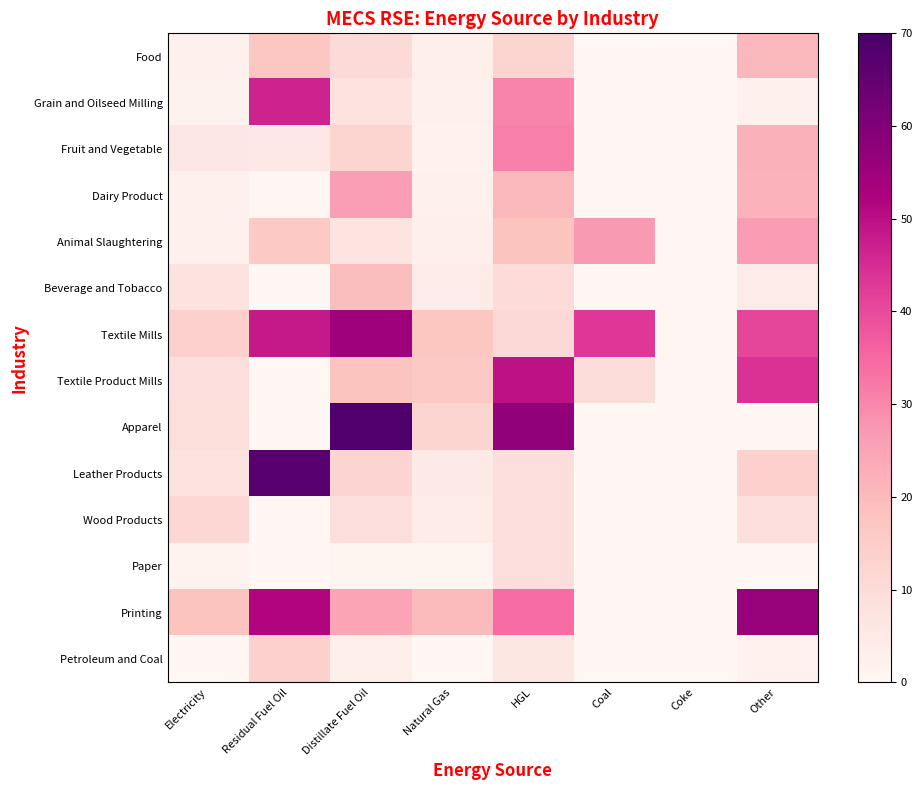

Reading left to right, extract all data points from this chart.

Food: Electricity=2.5	Residual Fuel Oil=16.9	Distillate Fuel Oil=10.6	Natural Gas=3.1	HGL=12.1	Coal=0.1	Coke=0.1	Other=20.4
Grain and Oilseed Milling: Electricity=1.9	Residual Fuel Oil=46.5	Distillate Fuel Oil=7.9	Natural Gas=2.3	HGL=30.6	Coal=0.1	Coke=0.1	Other=2.7
Fruit and Vegetable: Electricity=6.0	Residual Fuel Oil=5.6	Distillate Fuel Oil=12.1	Natural Gas=2.0	HGL=31.2	Coal=0.1	Coke=0.1	Other=22.1
Dairy Product: Electricity=2.2	Residual Fuel Oil=0.4	Distillate Fuel Oil=26.5	Natural Gas=2.2	HGL=20.3	Coal=0.1	Coke=0.1	Other=21.8
Animal Slaughtering: Electricity=2.3	Residual Fuel Oil=16.4	Distillate Fuel Oil=7.1	Natural Gas=2.8	HGL=17.7	Coal=26.8	Coke=0.1	Other=26.7
Beverage and Tobacco: Electricity=7.6	Residual Fuel Oil=0.1	Distillate Fuel Oil=18.9	Natural Gas=4.4	HGL=10.2	Coal=0.1	Coke=0.1	Other=4.5
Textile Mills: Electricity=13.5	Residual Fuel Oil=48.2	Distillate Fuel Oil=54.8	Natural Gas=17.0	HGL=10.9	Coal=43.0	Coke=0.1	Other=40.5
Textile Product Mills: Electricity=9.0	Residual Fuel Oil=0.1	Distillate Fuel Oil=17.6	Natural Gas=16.2	HGL=49.5	Coal=9.7	Coke=0.1	Other=44.2
Apparel: Electricity=9.3	Residual Fuel Oil=0.1	Distillate Fuel Oil=68.4	Natural Gas=12.8	HGL=57.4	Coal=0.1	Coke=0.1	Other=0.2
Leather Products: Electricity=7.4	Residual Fuel Oil=67.2	Distillate Fuel Oil=12.4	Natural Gas=5.4	HGL=8.8	Coal=0.1	Coke=0.1	Other=13.9
Wood Products: Electricity=11.6	Residual Fuel Oil=0.1	Distillate Fuel Oil=8.9	Natural Gas=3.9	HGL=8.9	Coal=0.1	Coke=0.1	Other=8.6
Paper: Electricity=1.5	Residual Fuel Oil=0.1	Distillate Fuel Oil=0.8	Natural Gas=1.1	HGL=9.0	Coal=0.1	Coke=0.1	Other=0.1
Printing: Electricity=17.6	Residual Fuel Oil=51.8	Distillate Fuel Oil=25.1	Natural Gas=19.8	HGL=34.3	Coal=0.1	Coke=0.1	Other=56.1
Petroleum and Coal: Electricity=0.1	Residual Fuel Oil=13.5	Distillate Fuel Oil=3.2	Natural Gas=0.2	HGL=6.2	Coal=0.2	Coke=0.1	Other=2.1